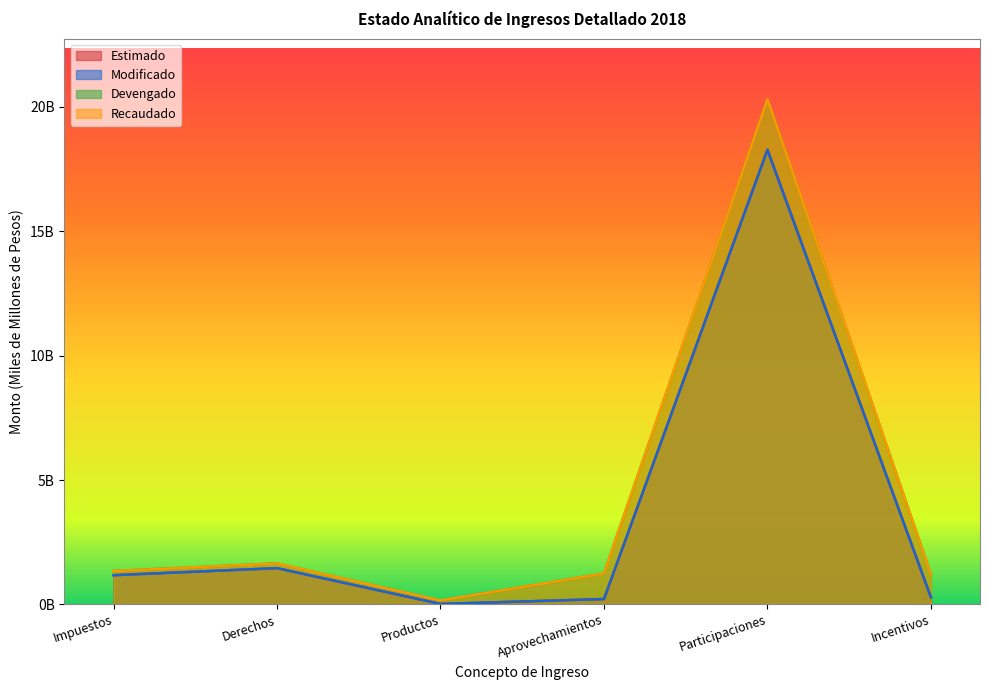

What is the sum of the Devengado values at Participaciones and Productos?

20.5